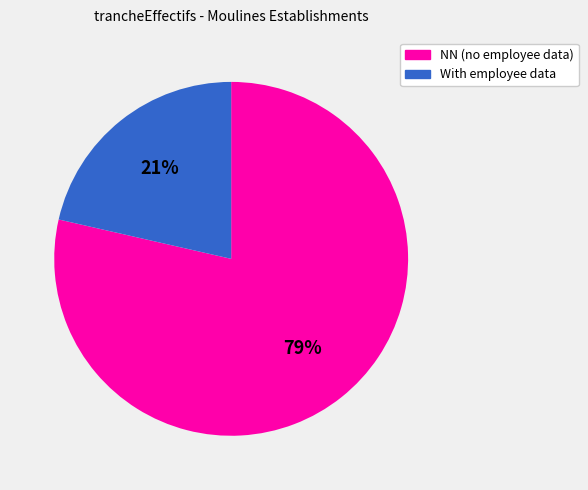

To the nearest percent, what is the average slice percentage?

50%